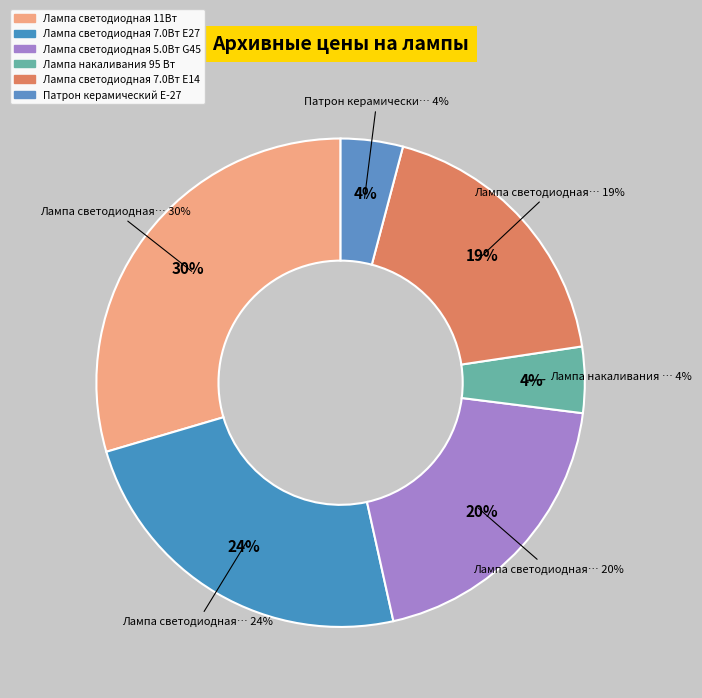

How much of the chart is everything except Лампа светодиодная 7.0Вт Е27?

76.1%